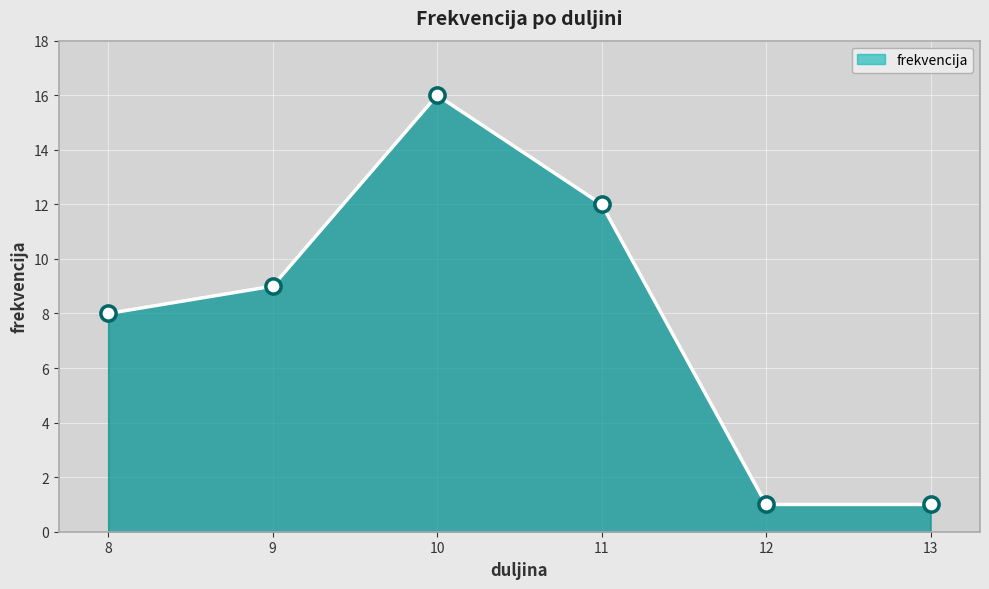

What is the change in value from 9 to 13?

-8